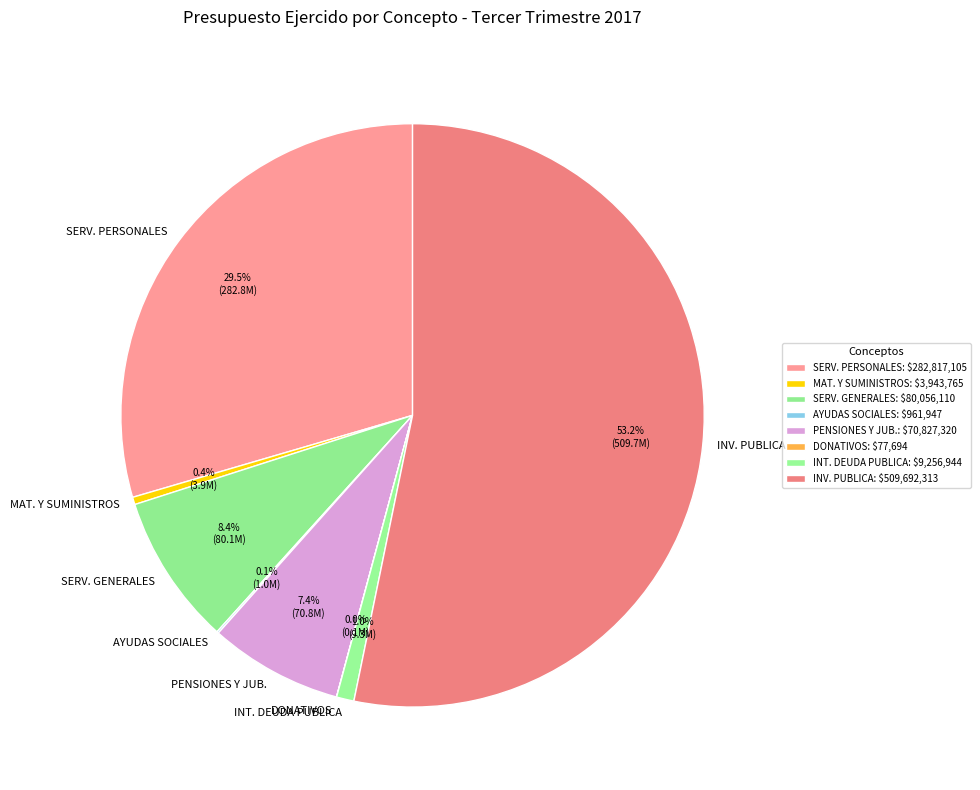

Is there any slice that represents more than half of the pie?

Yes